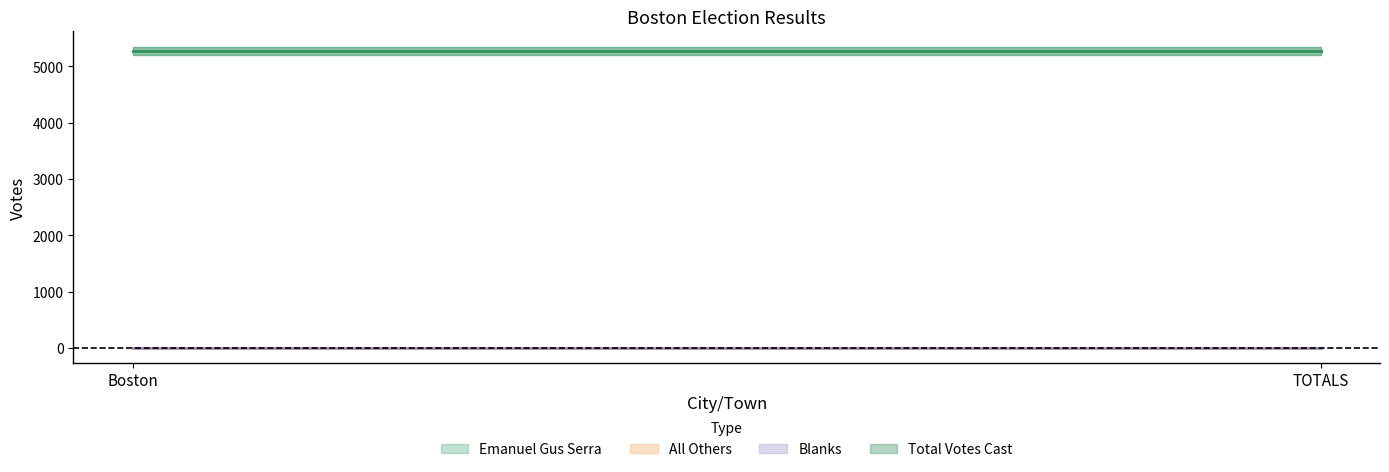

Reading right to left, transcribe all the data shown in this chart.

Emanuel Gus Serra: TOTALS=5275	Boston=5275
All Others: TOTALS=0	Boston=0
Blanks: TOTALS=0	Boston=0
Total Votes Cast: TOTALS=5275	Boston=5275